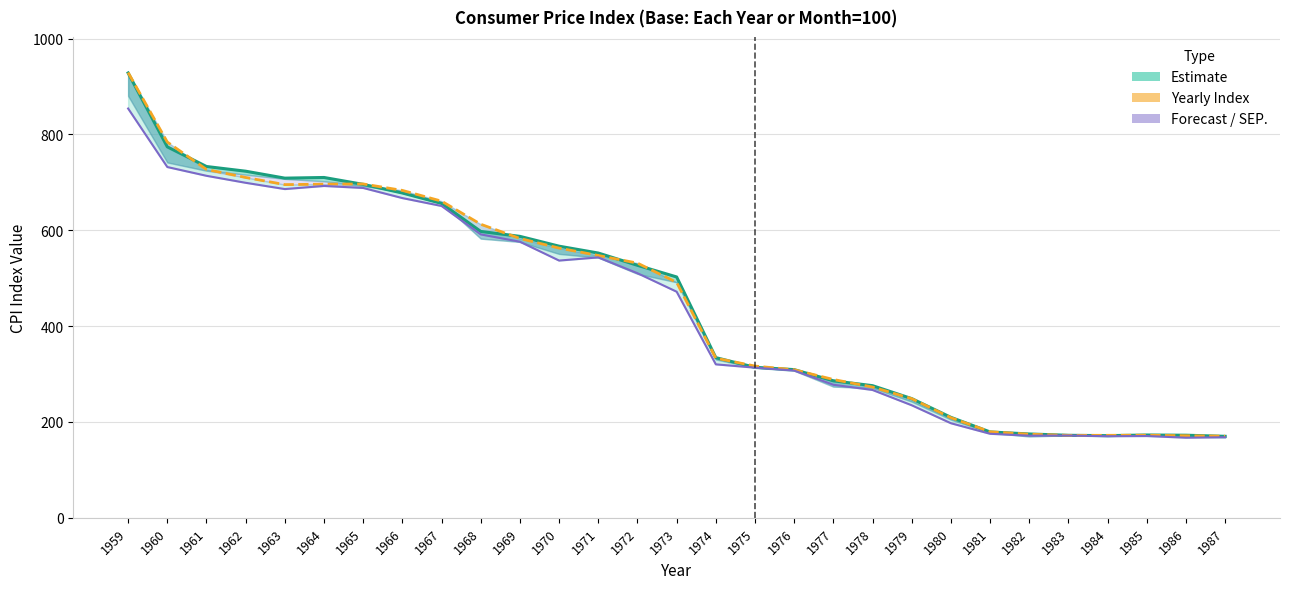

What is the value of the SEP. point at the 13th from the left?

543.5